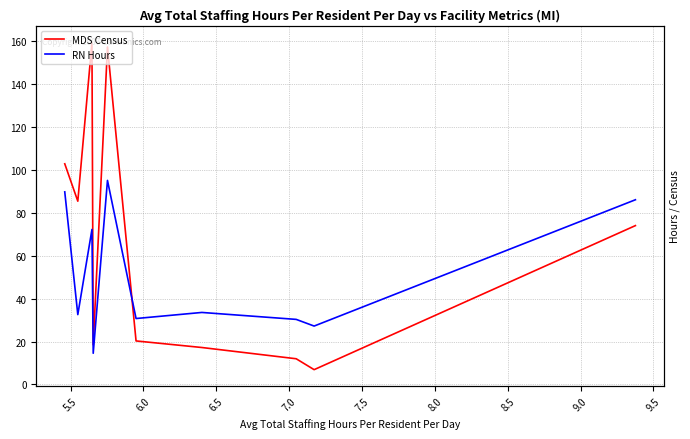

What is the difference between the MDS Census values at 9.5 and 6.5?

55.6